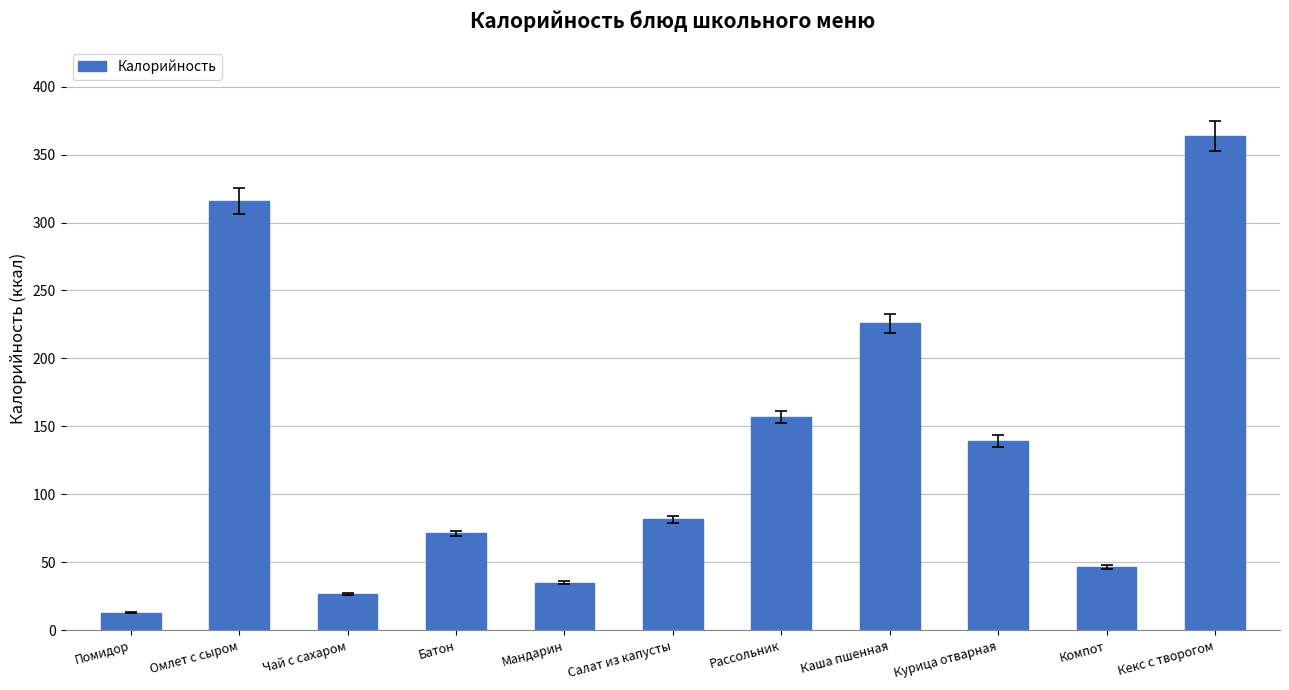

Which category has the highest value across all series?

Кекс с творогом